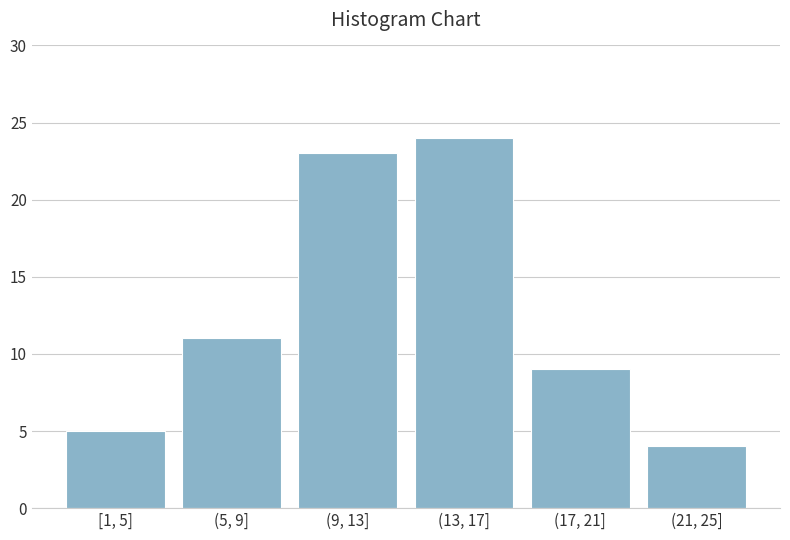

Reading left to right, what are all the values shown in this chart?

5	11	23	24	9	4